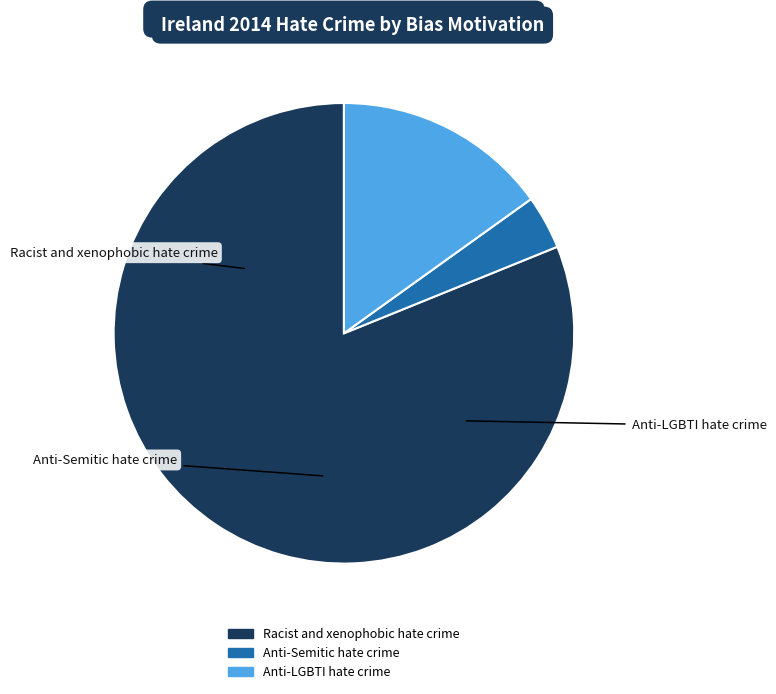

What is the ratio of the value at Racist and xenophobic hate crime to the value at Anti-LGBTI hate crime?

5.4